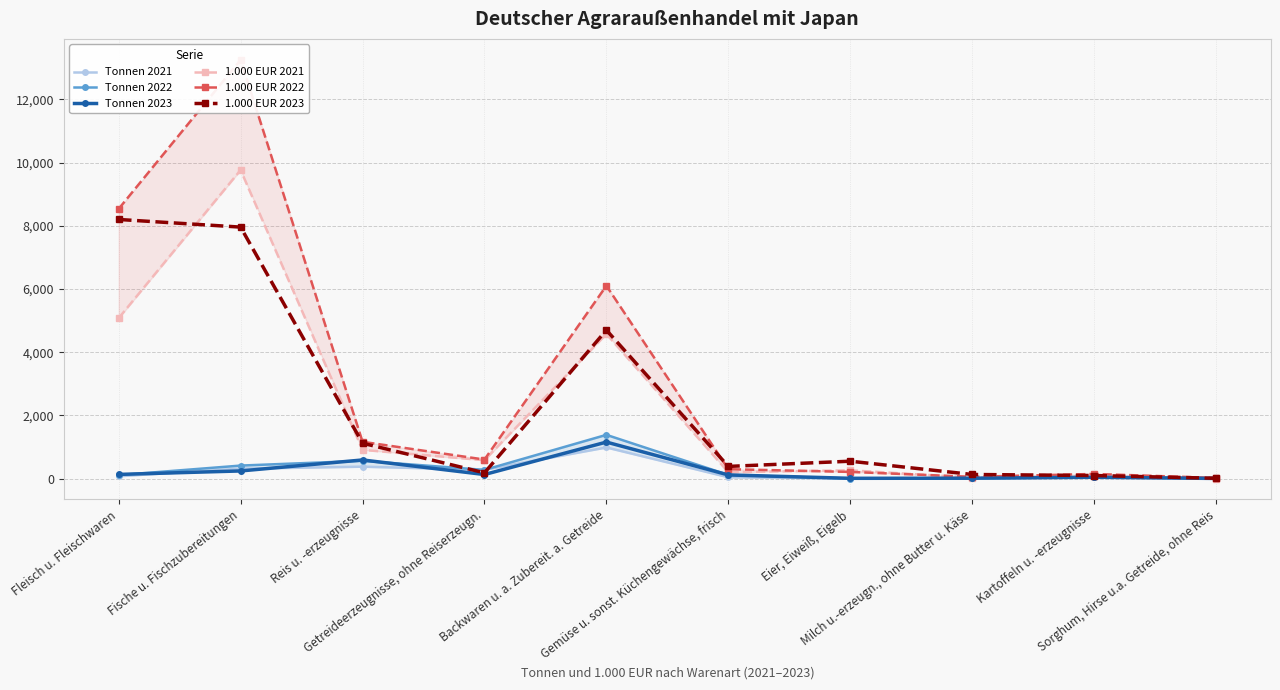

How many interior local valleys does the 1.000 EUR 2021 series have?

3